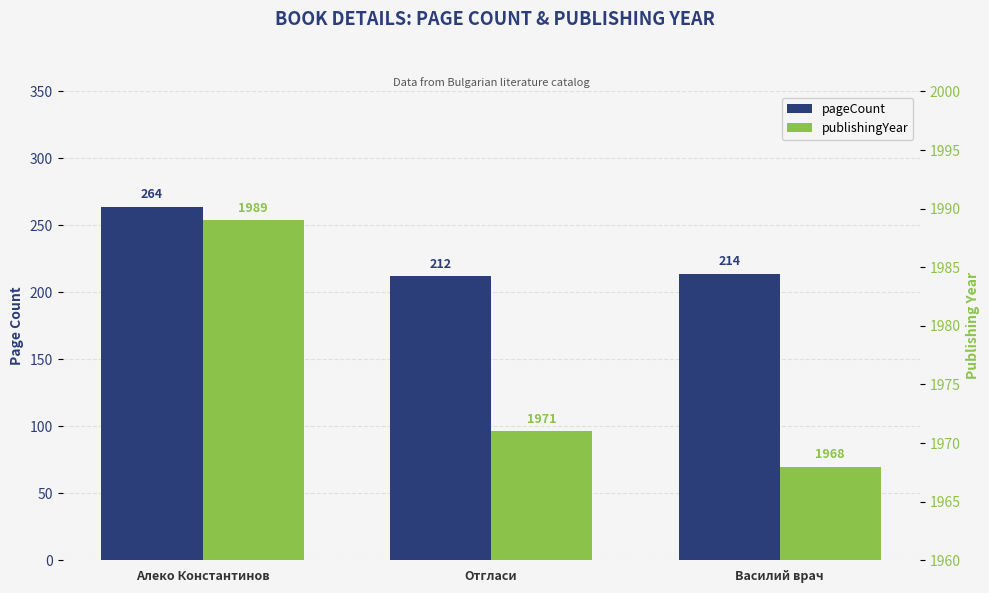

Which series has the largest total across all categories?

publishingYear